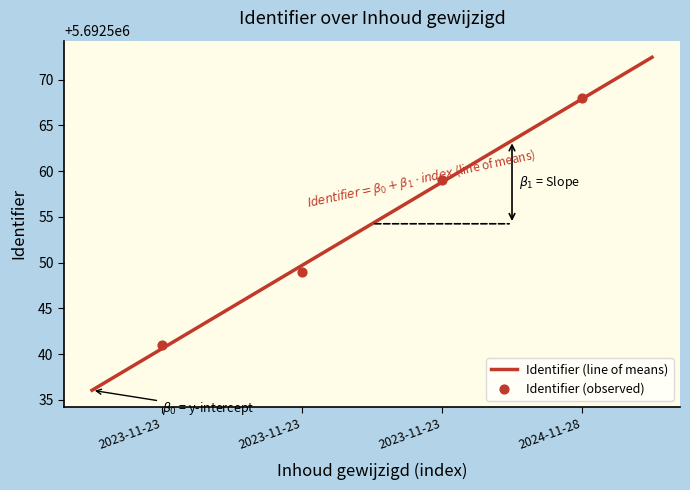

What is the change in value from 2023-11-23 to 2024-11-28?

+9